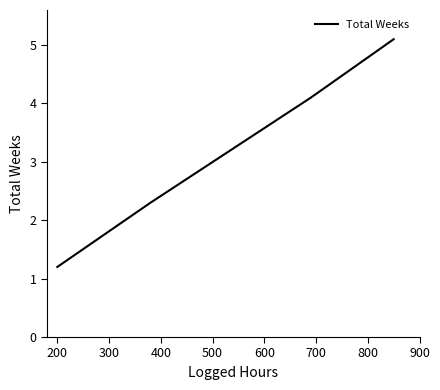

What is the average value?

3.2